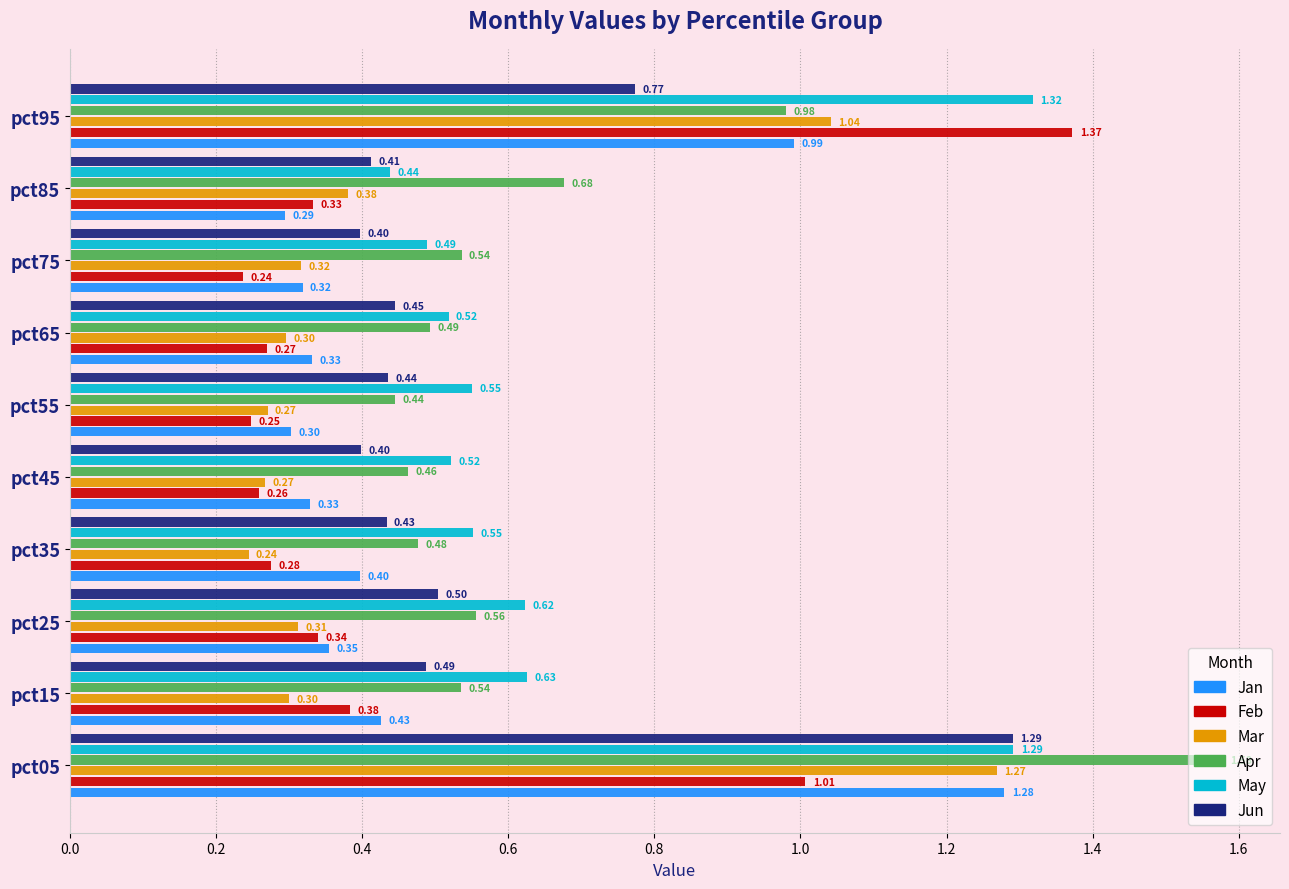

What is the difference between the second highest and second lowest values in the Jun series?

0.4